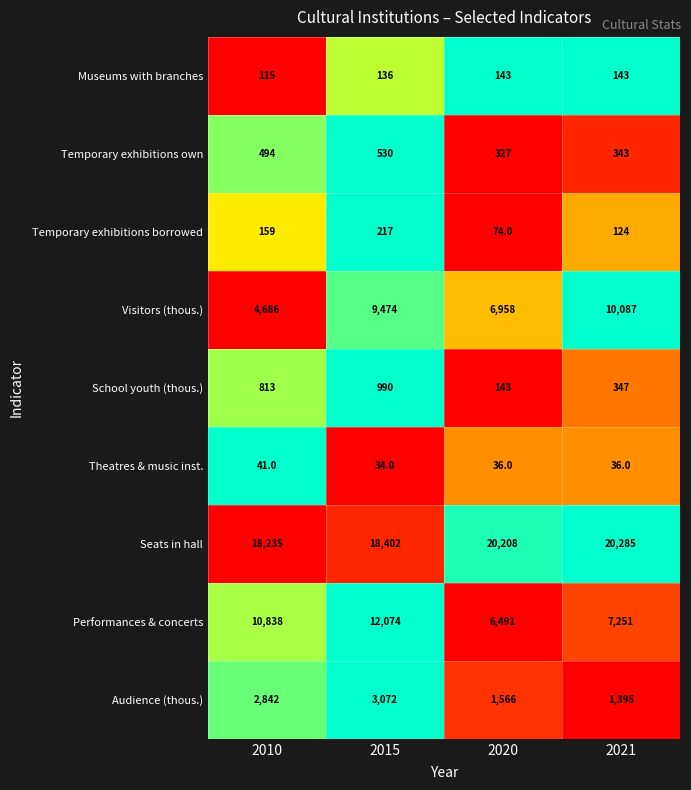

At how many categories does at least one series exceed 13889?

4